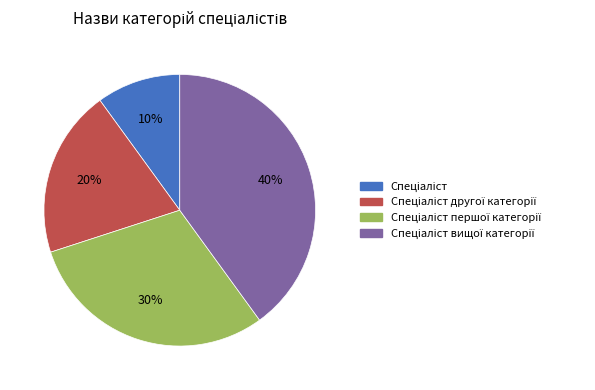

To the nearest percent, what is the average slice percentage?

25%